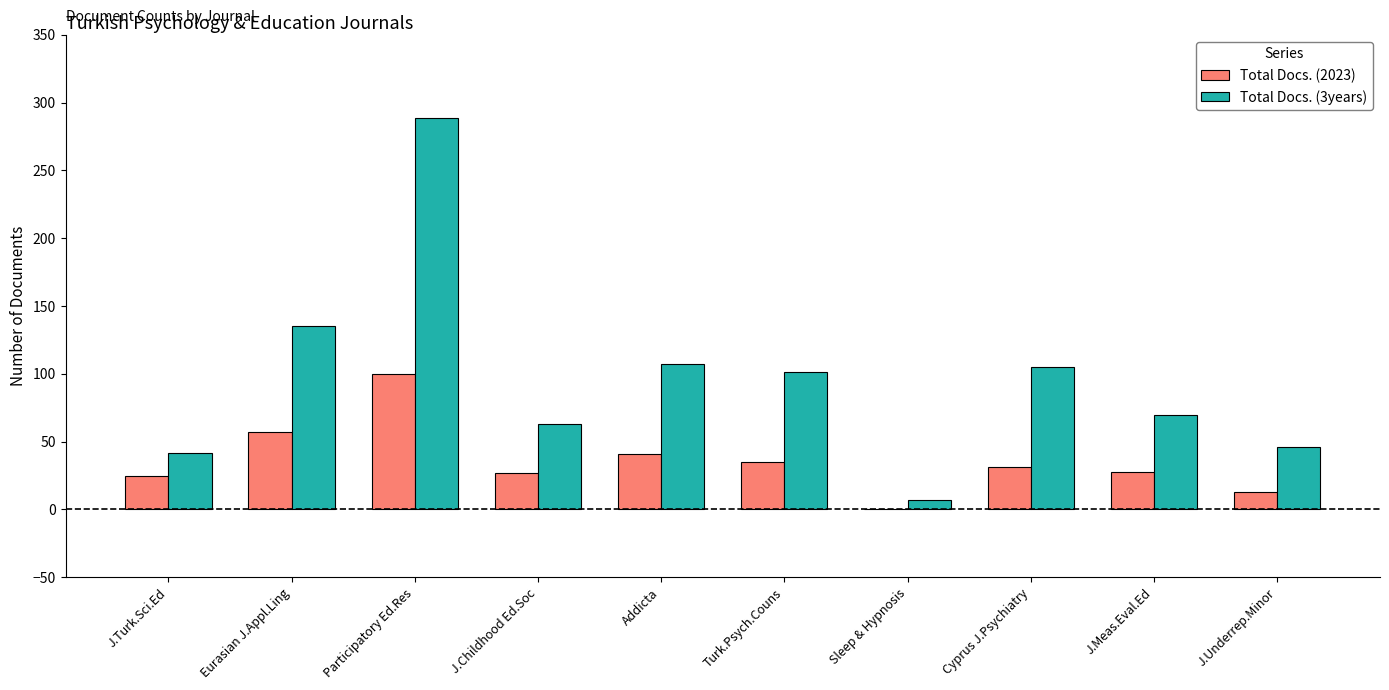

How many positive values does the Total Docs. (2023) series have?

9